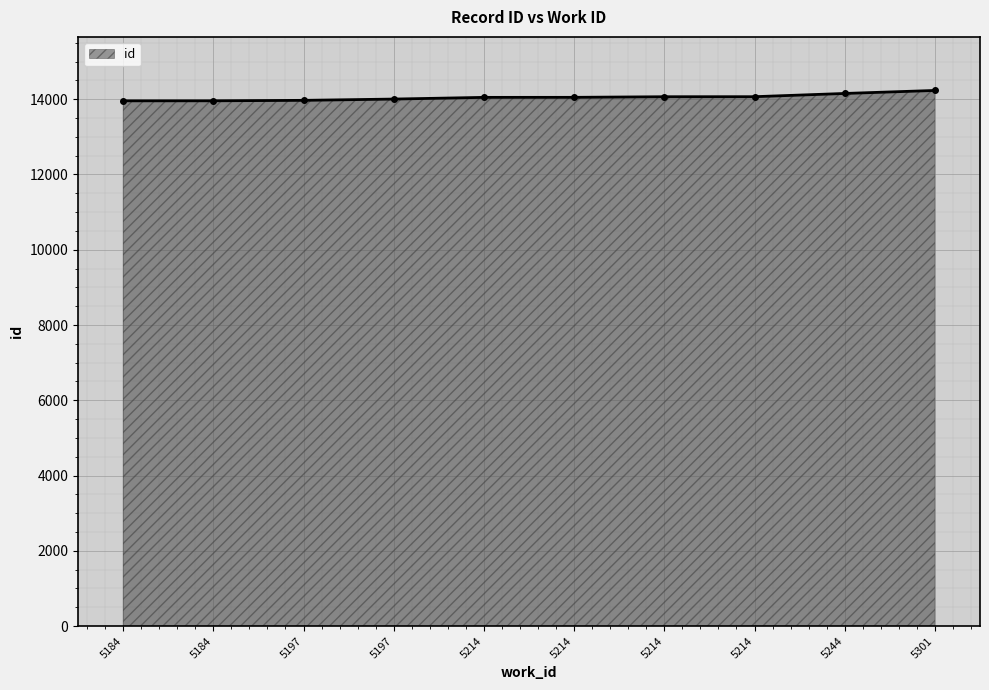

How many lines are shown in the chart?

1